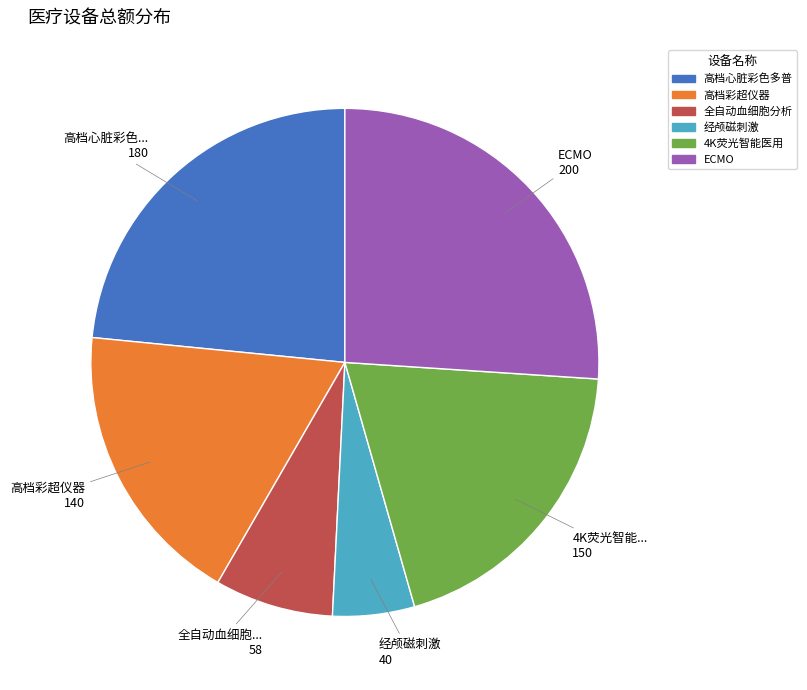

How many slices are in this pie chart?

6